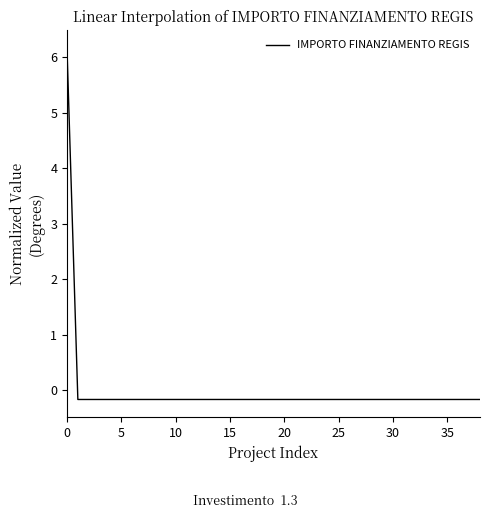

What is the difference between the maximum and minimum values?

6.3